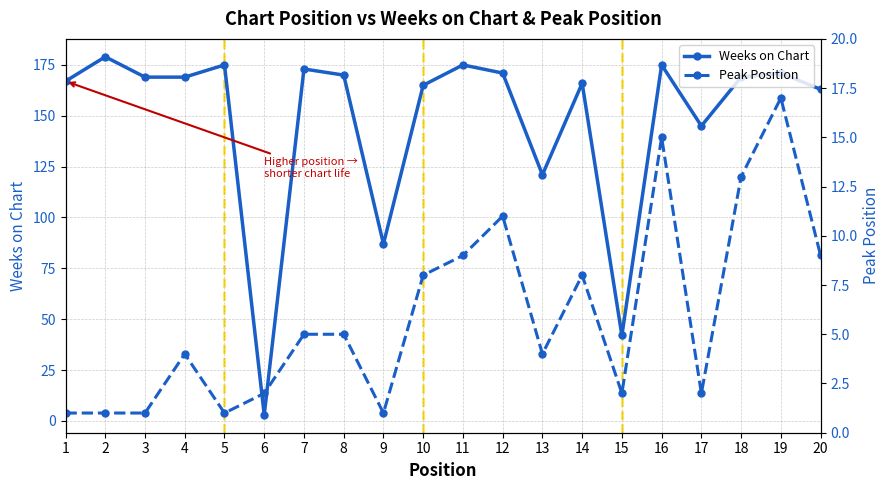

Which label corresponds to the largest value in the chart?

2